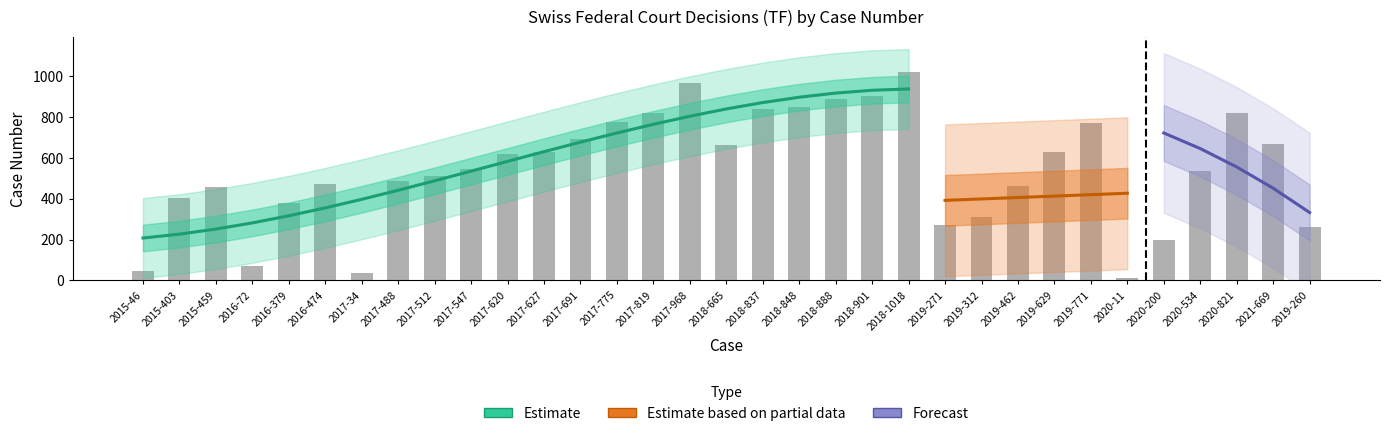

Which series has the largest range (max minus min)?

Estimate